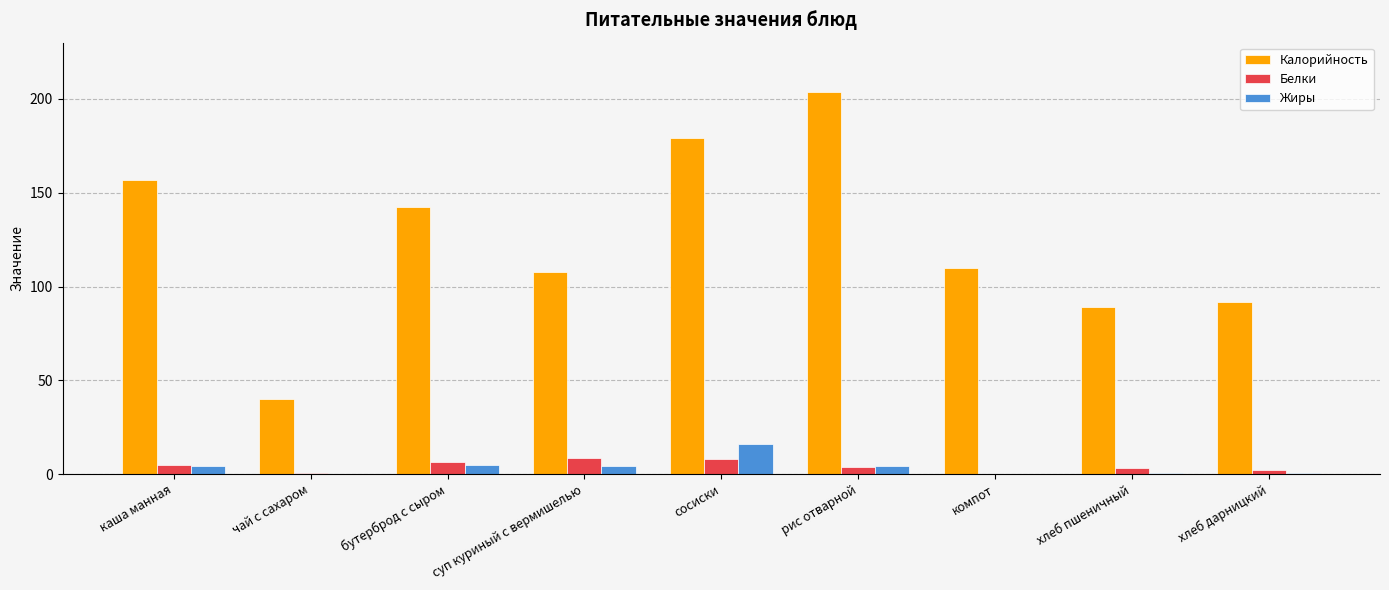

Count the number of data series in this chart.

3